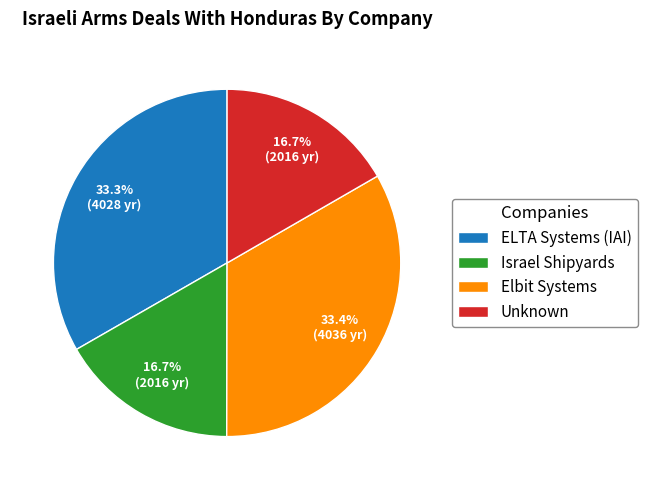

Count the number of slices in the pie.

4